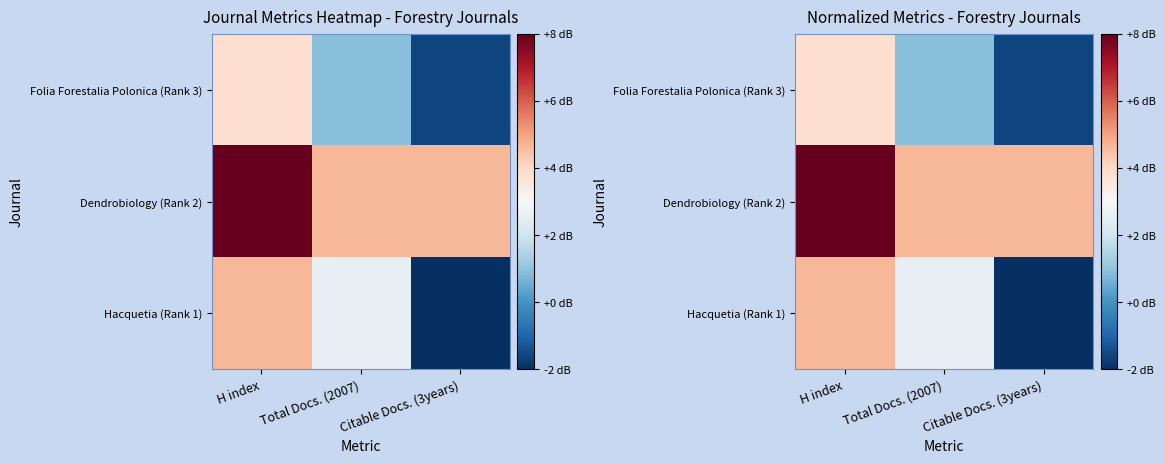

What is the sum of all Dendrobiology (Rank 2) values?

17.3